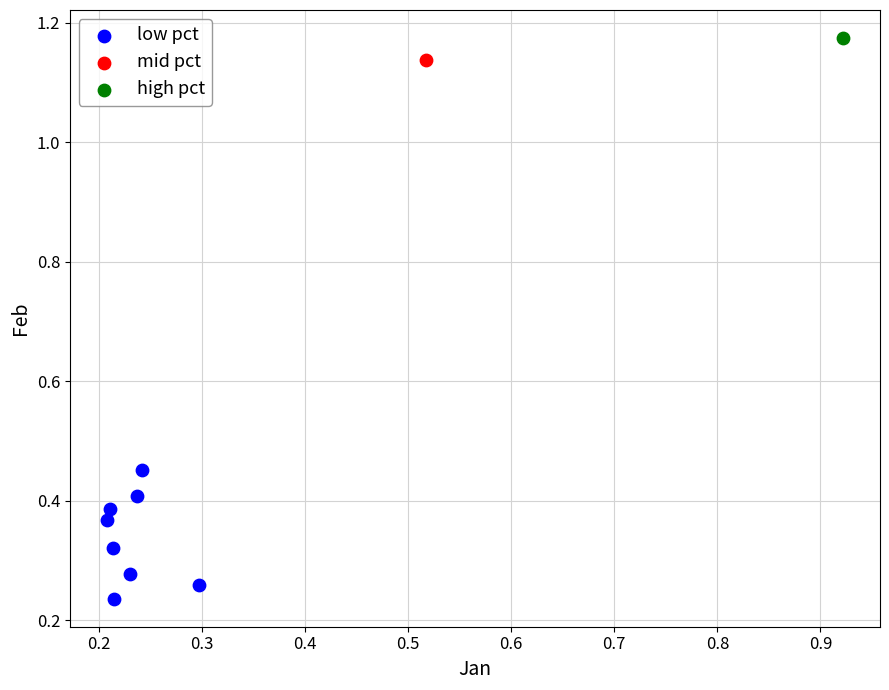

What are all the series names shown in the legend?

low pct, mid pct, high pct